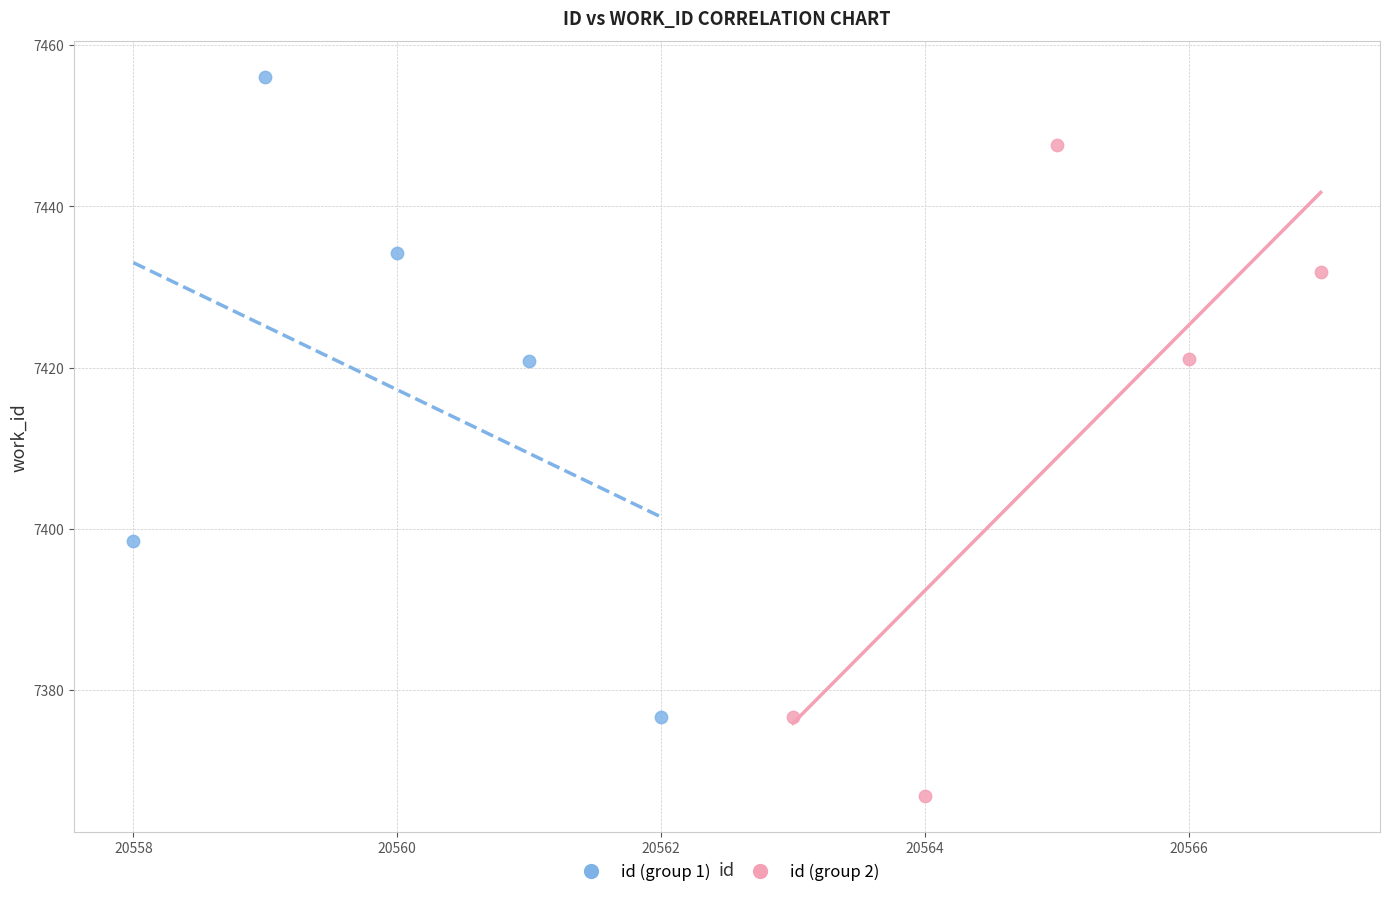

Which series reaches the minimum Y coordinate?

id (group 2)